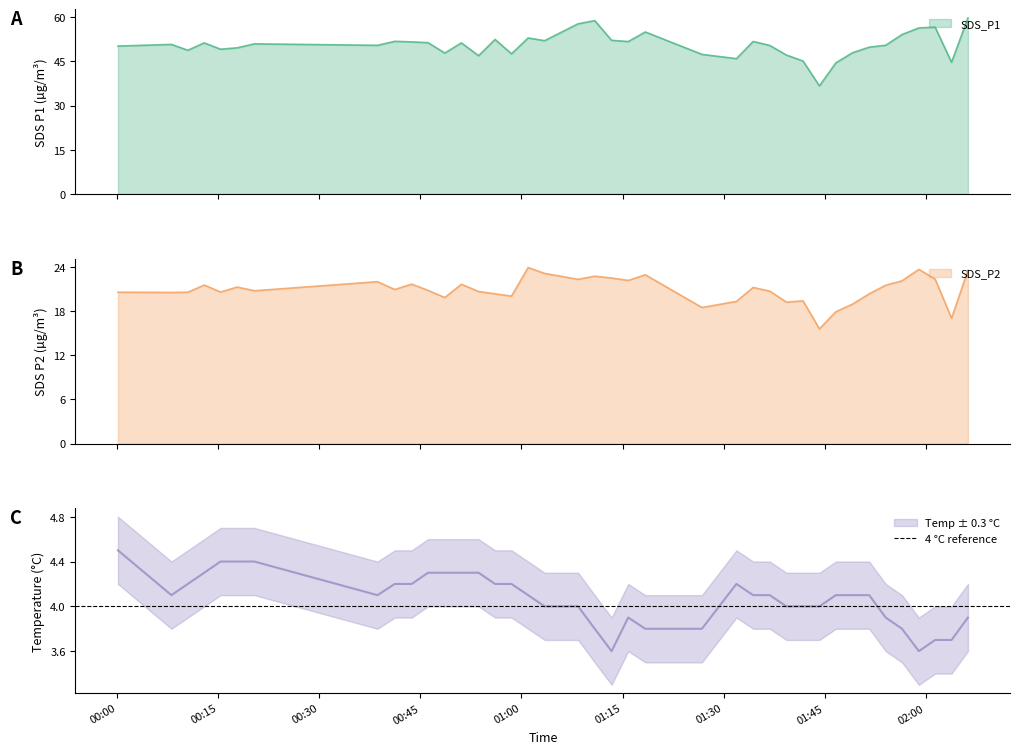

True or false: SDS_P1 and SDS_P2 cross at least once.

False